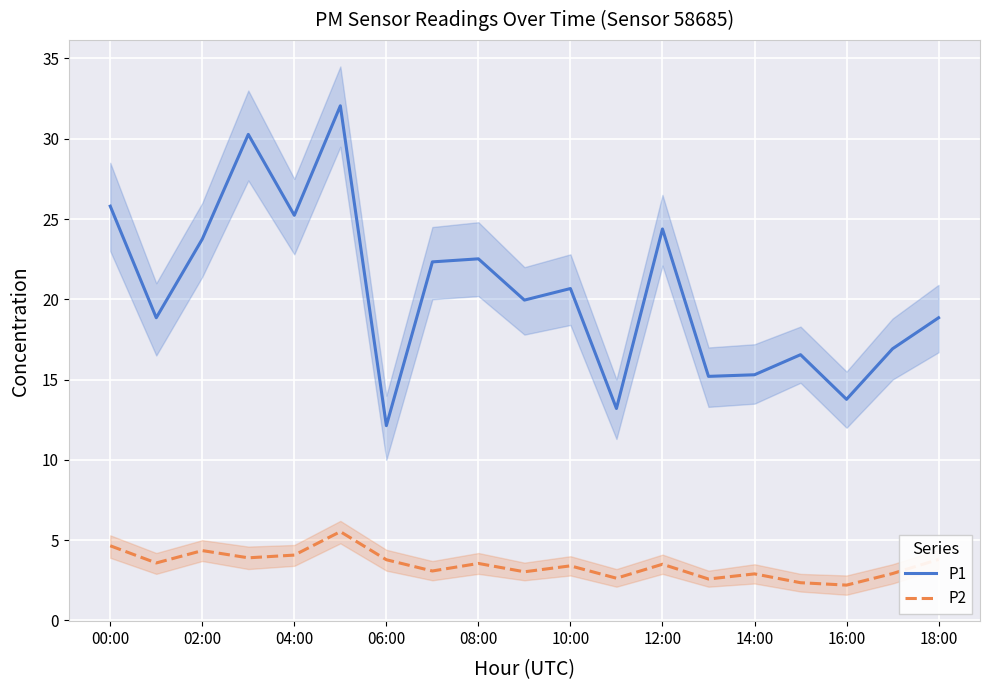

What is the lowest value of the P1 series?

12.1